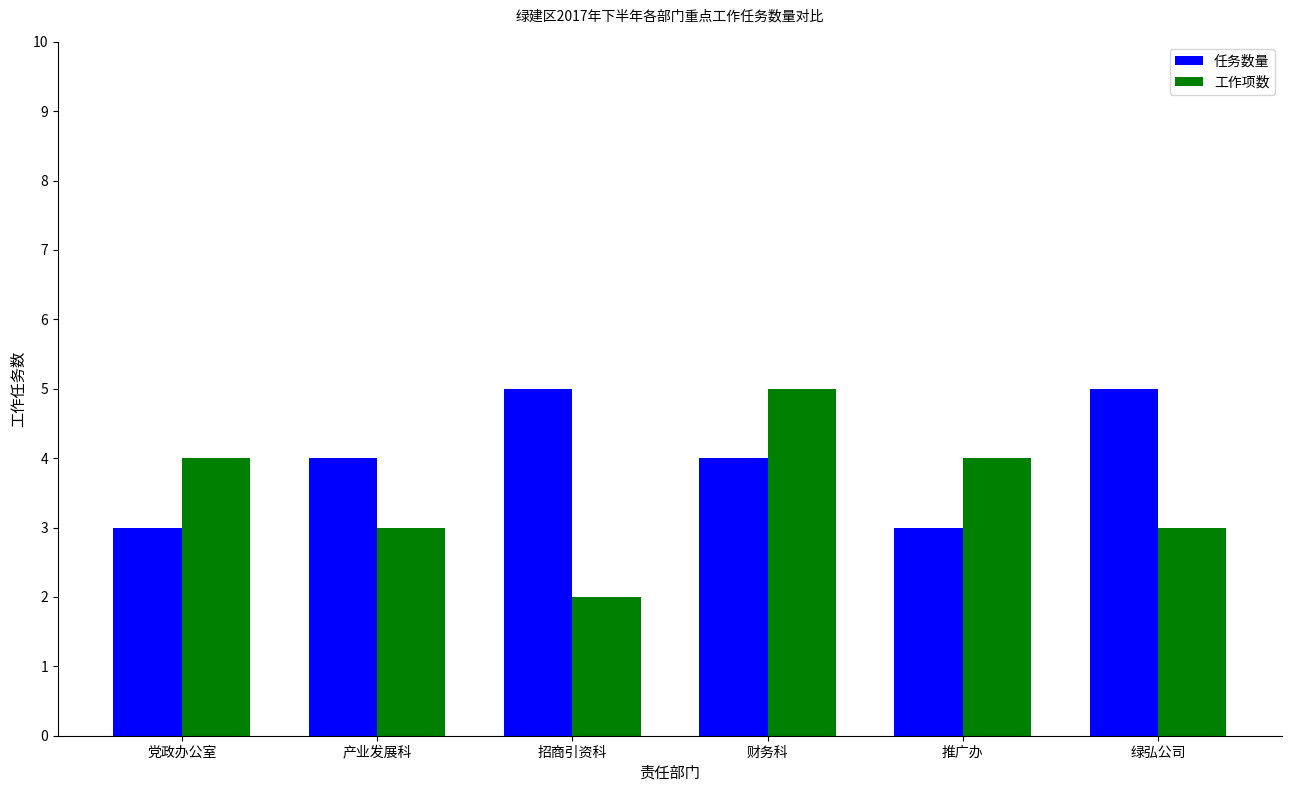

Which series has the largest range (max minus min)?

工作项数